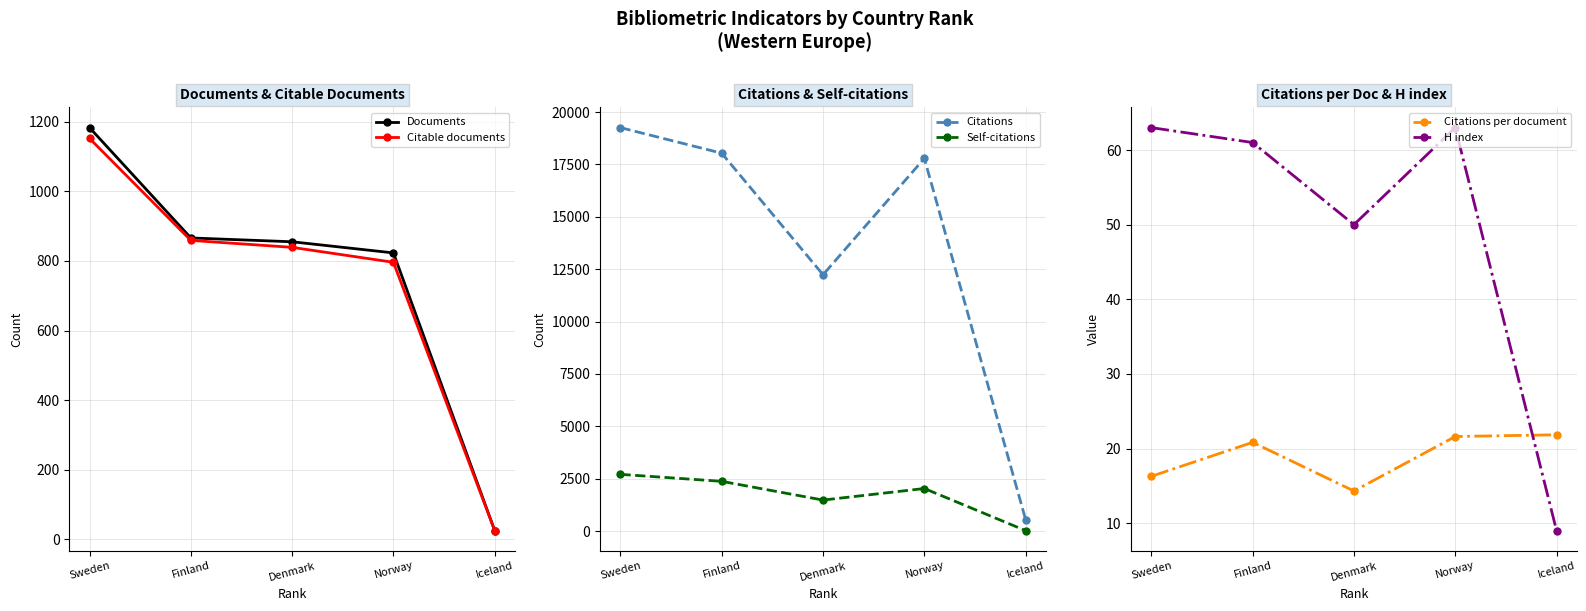

What are all the series names shown in the legend?

Documents, Citable documents, Citations, Self-citations, Citations per document, H index